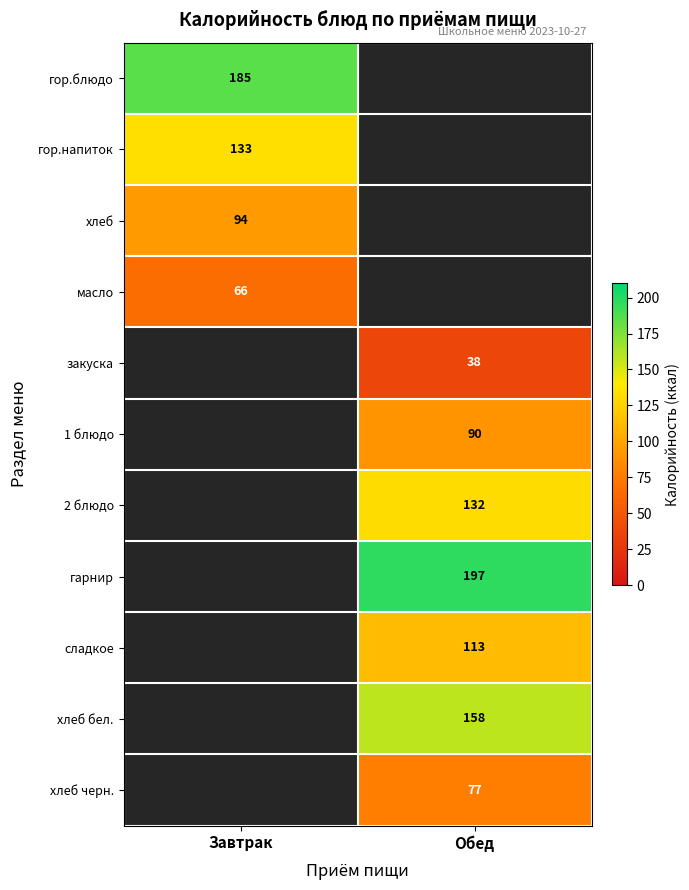

Count the number of data series in this chart.

11